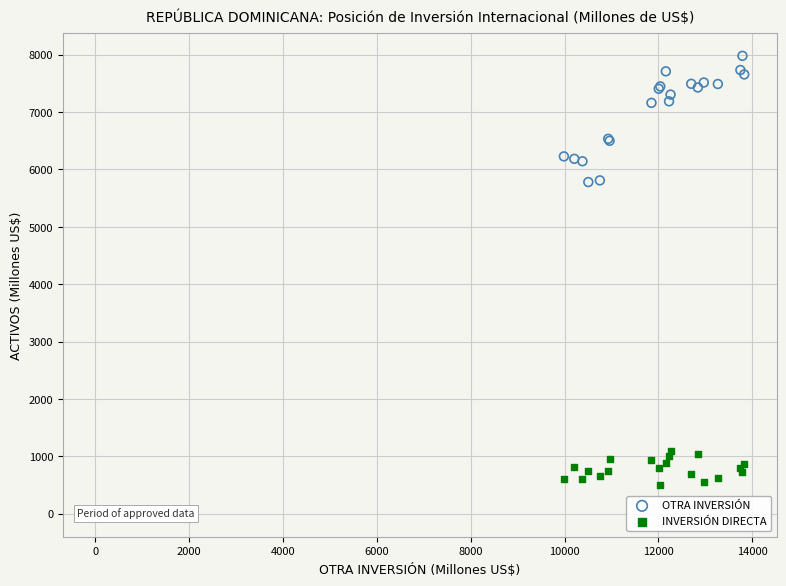

Which series contains the highest Y value?

OTRA INVERSIÓN